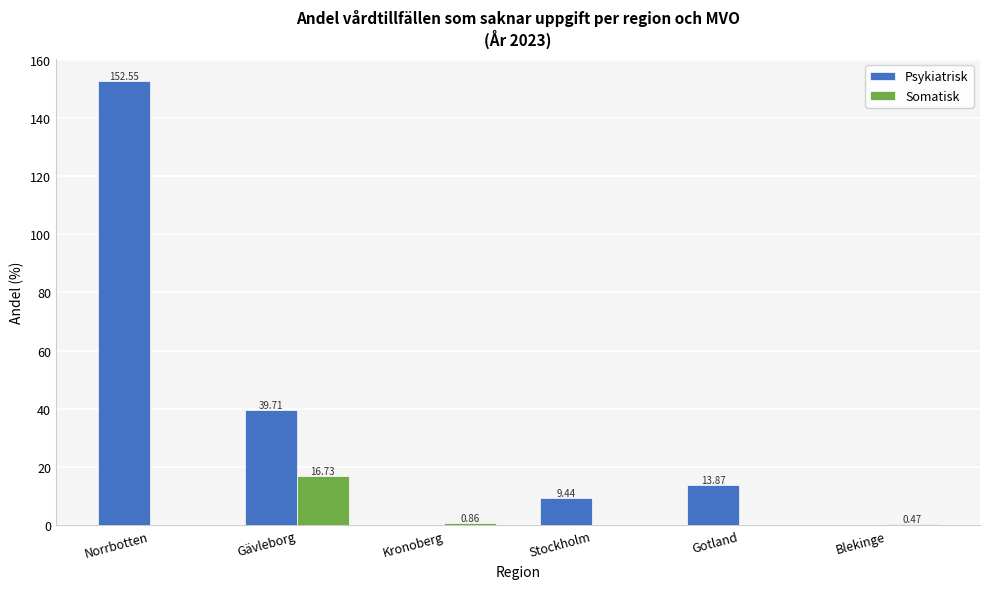

The Psykiatrisk series shows 0.0 at Blekinge. True or false?

True